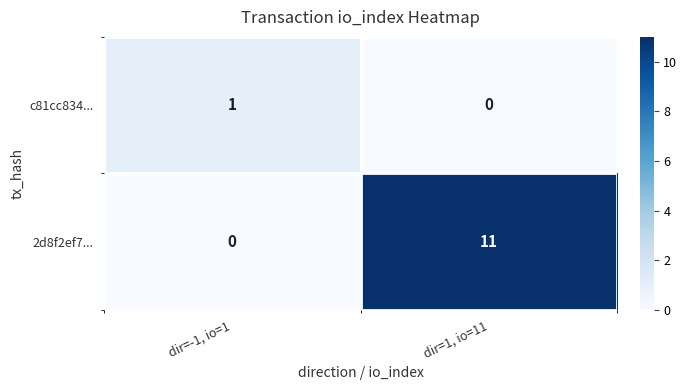

What is the average value of the 2d8f2ef7... series?

6